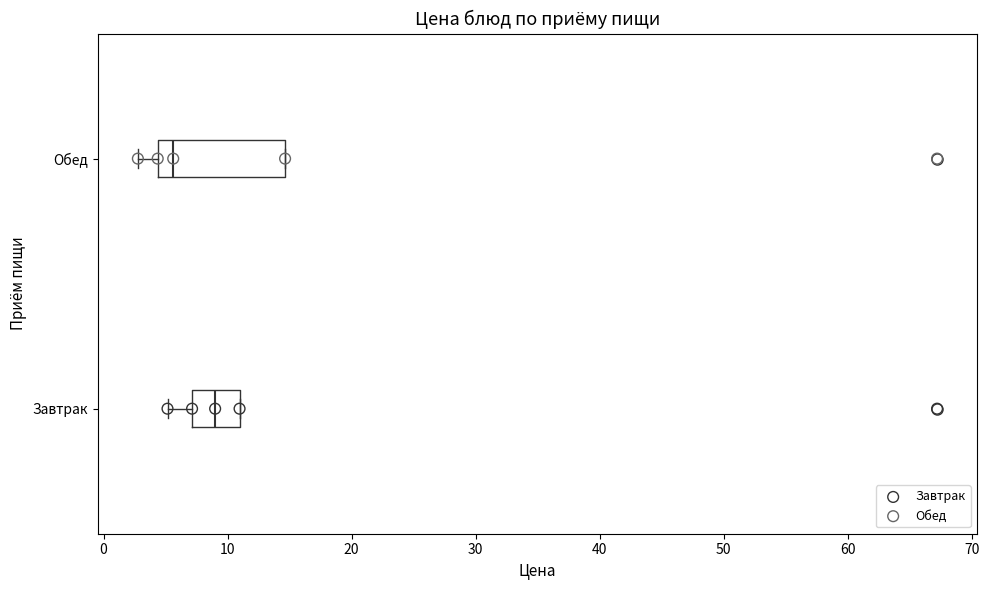

Where is the left edge of the box for Завтрак on the x-axis? The values are not printed on the chart, so give them approximately, as read against the axis.

7